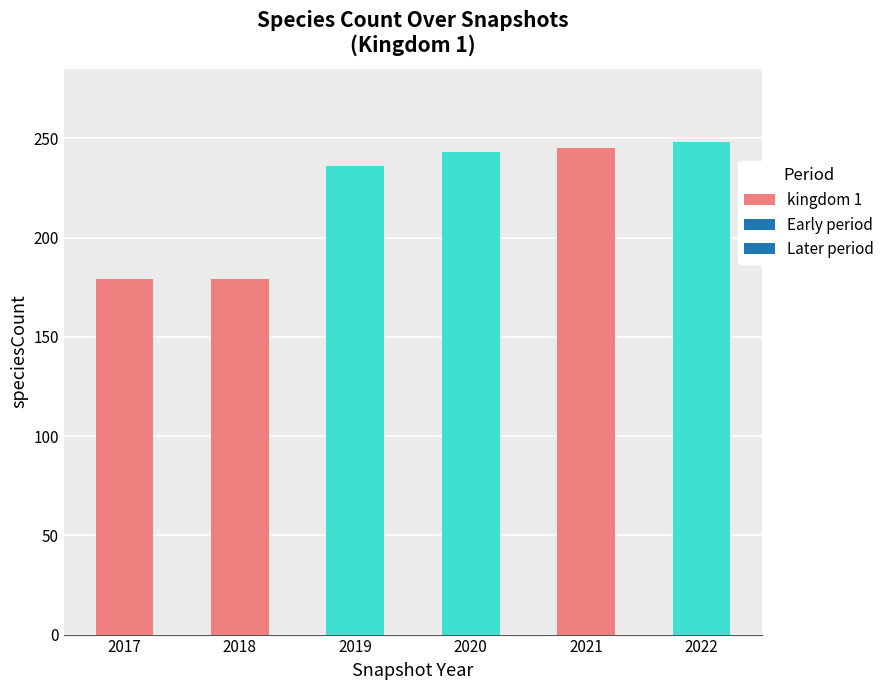

What is the change in value from 2020 to 2022?

+5